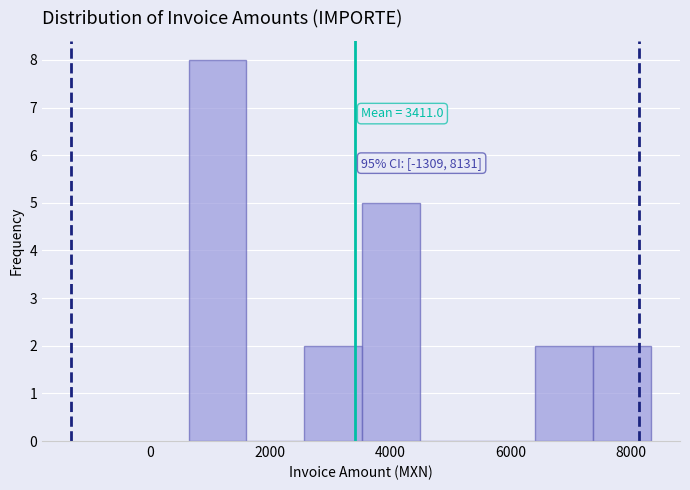

Over which range of the x-axis is the bar tallest?

600 to 1600